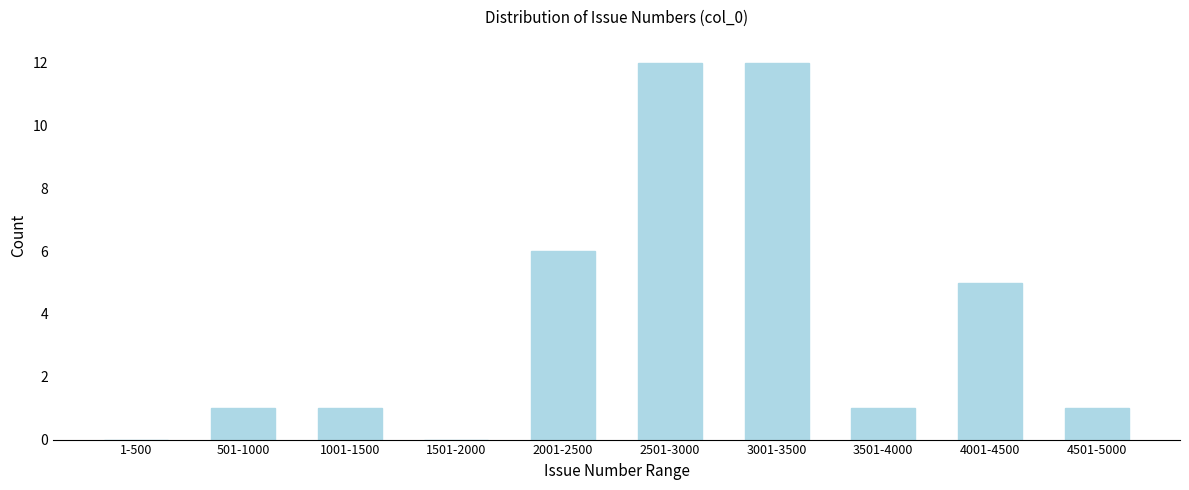

Reading left to right, list all the values displayed in this chart.

1-500=0	501-1000=1	1001-1500=1	1501-2000=0	2001-2500=6	2501-3000=12	3001-3500=12	3501-4000=1	4001-4500=5	4501-5000=1